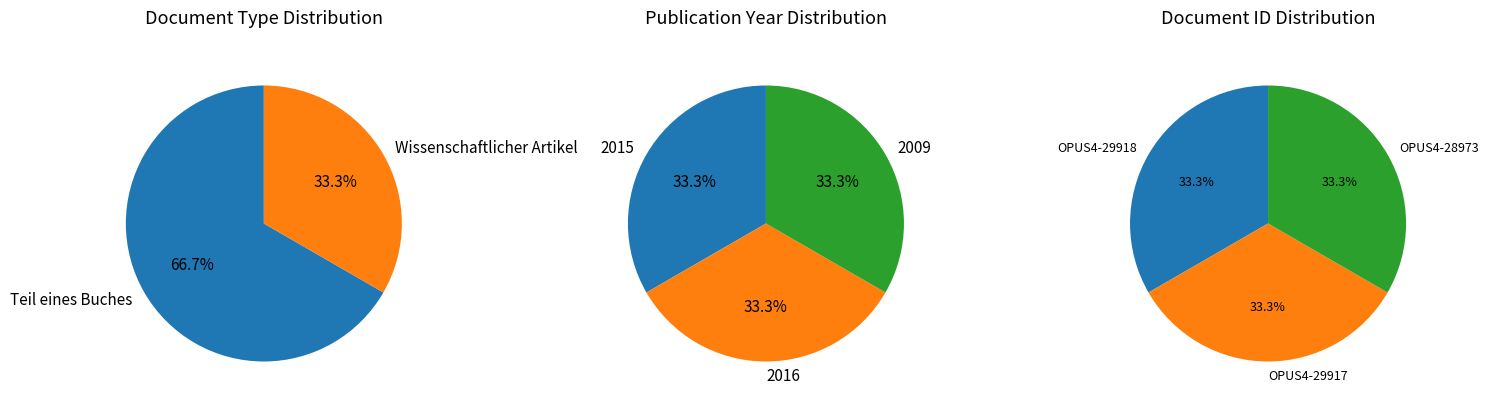

To the nearest percent, what portion does OPUS4-28973 represent?

33%